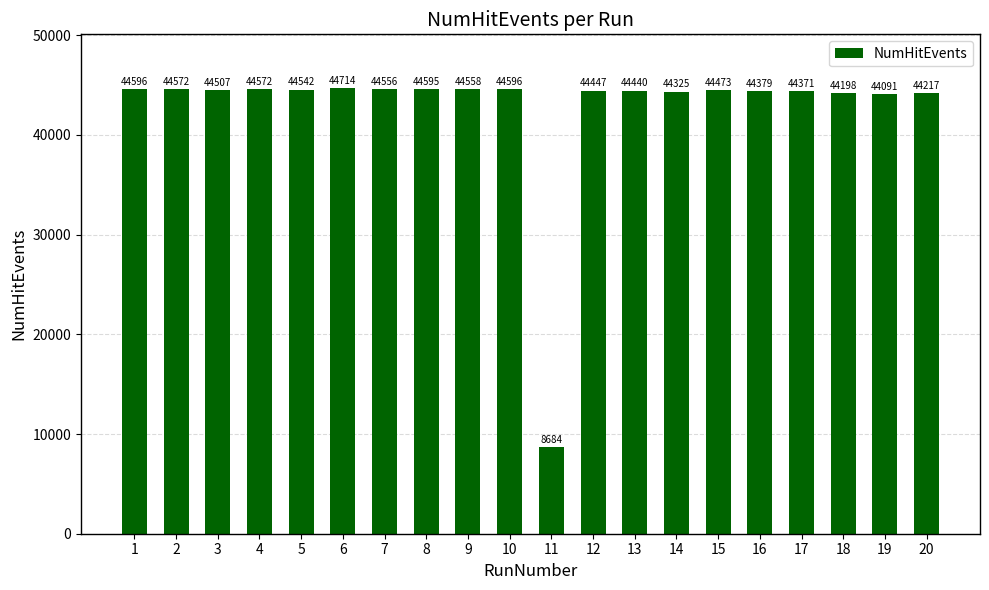

What is the difference between the values at 16 and 9?

179